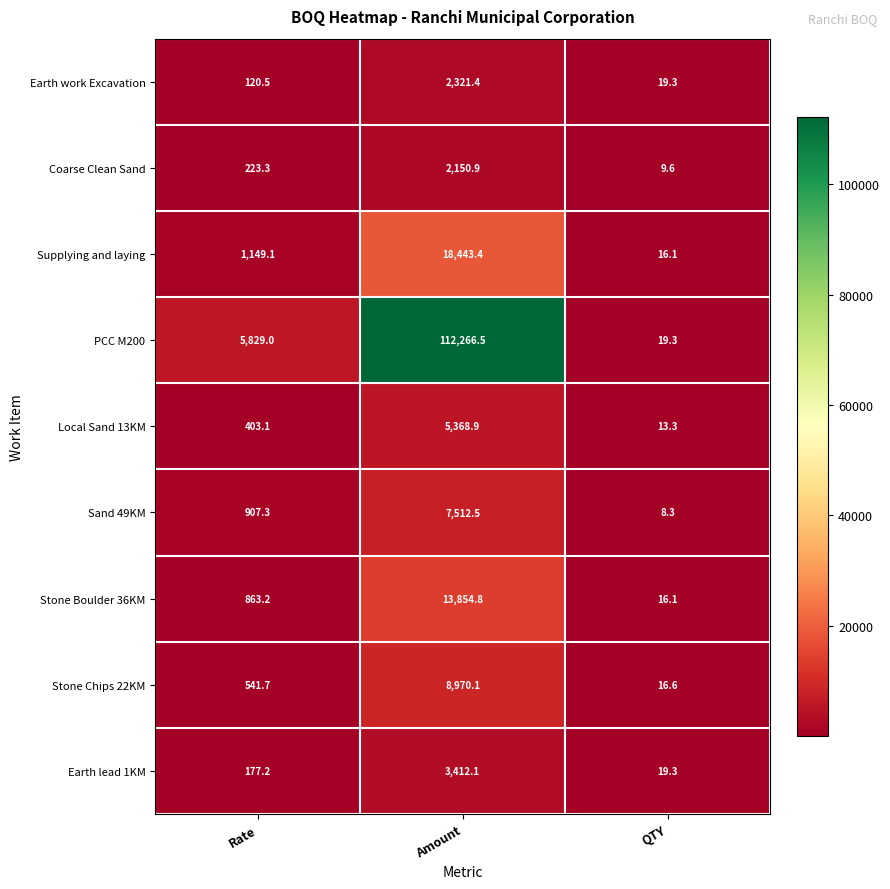

Count the number of categories in the chart.

3